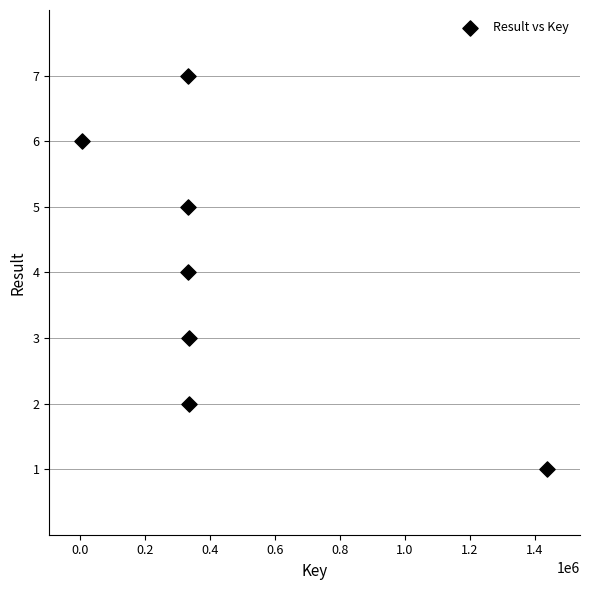

What is the average Y value?

4